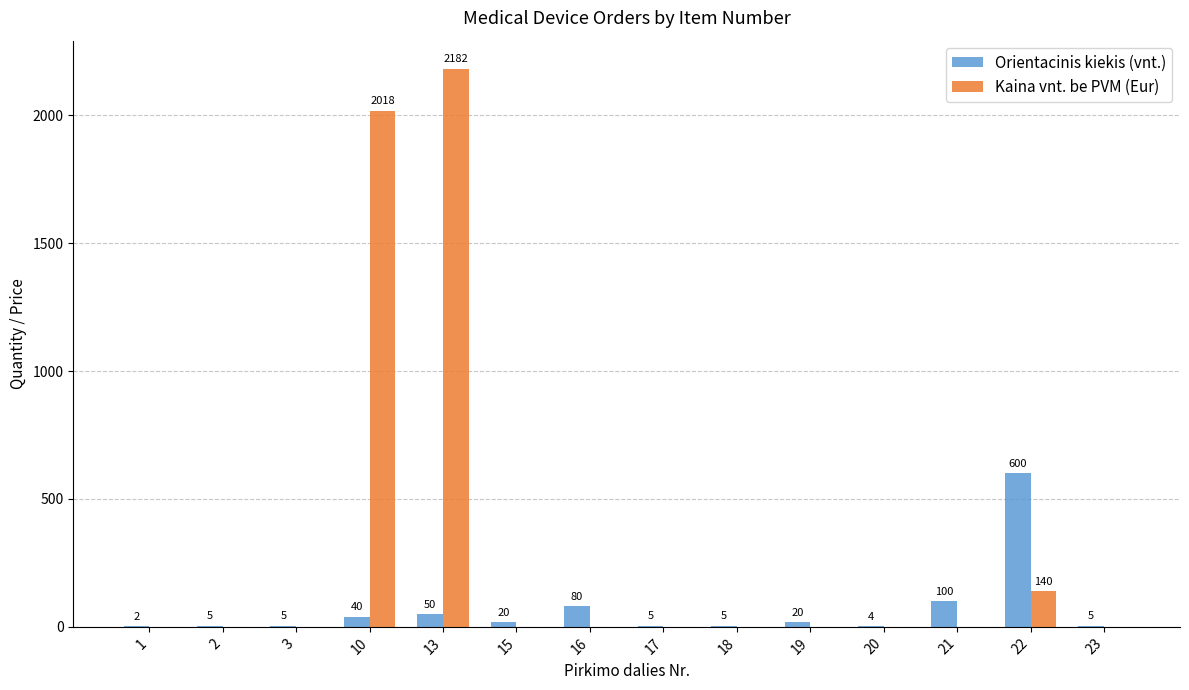

What is the maximum value shown in the chart?

2182